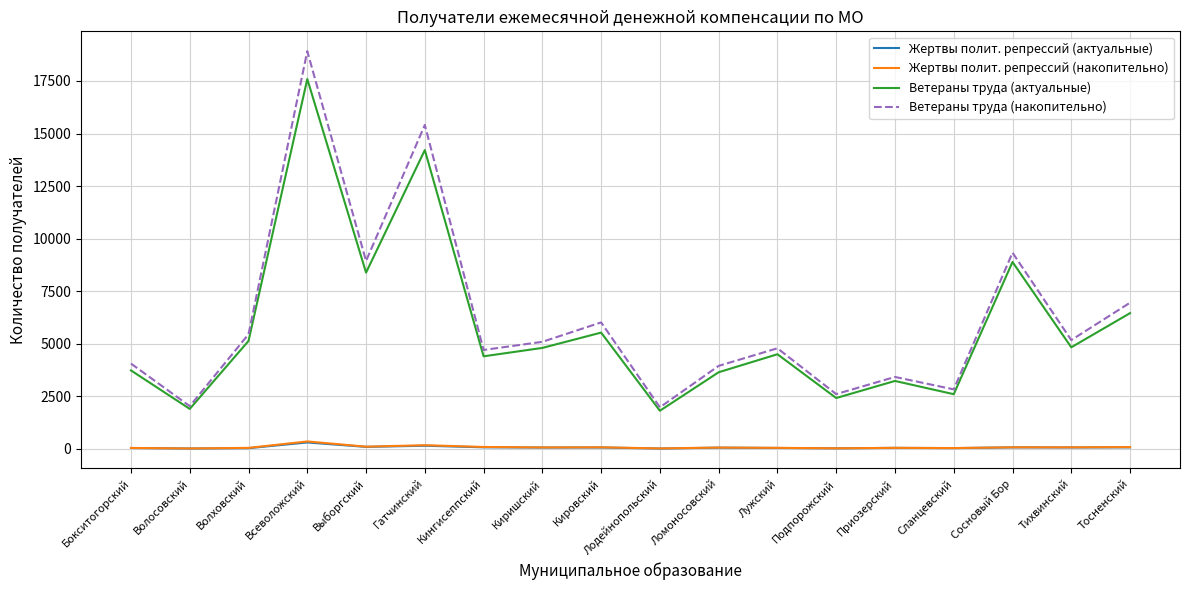

True or false: Ветераны труда (накопительно) has a value of 9334 at Сосновый Бор.

True